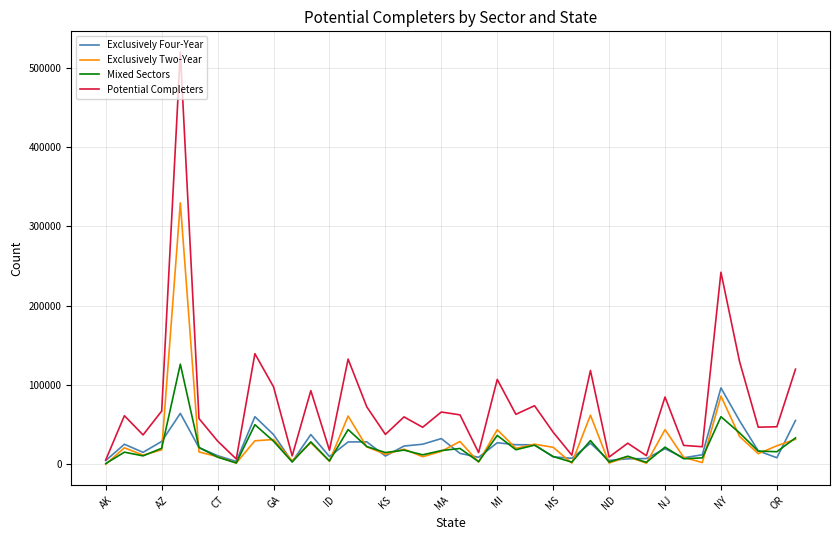

What is the difference between the second highest and second lowest values in the Potential Completers series?

235510